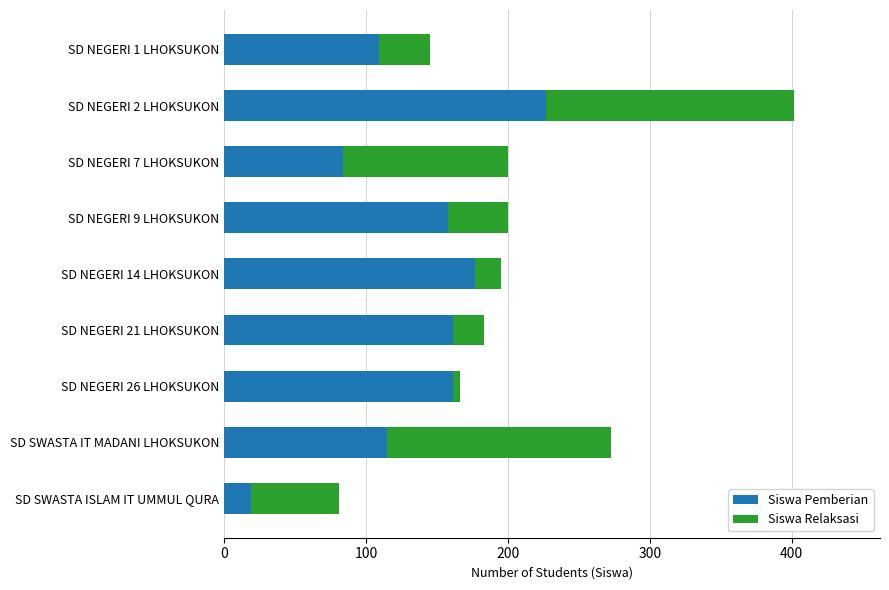

The value of Siswa Pemberian at SD NEGERI 1 LHOKSUKON is 147. True or false?

False